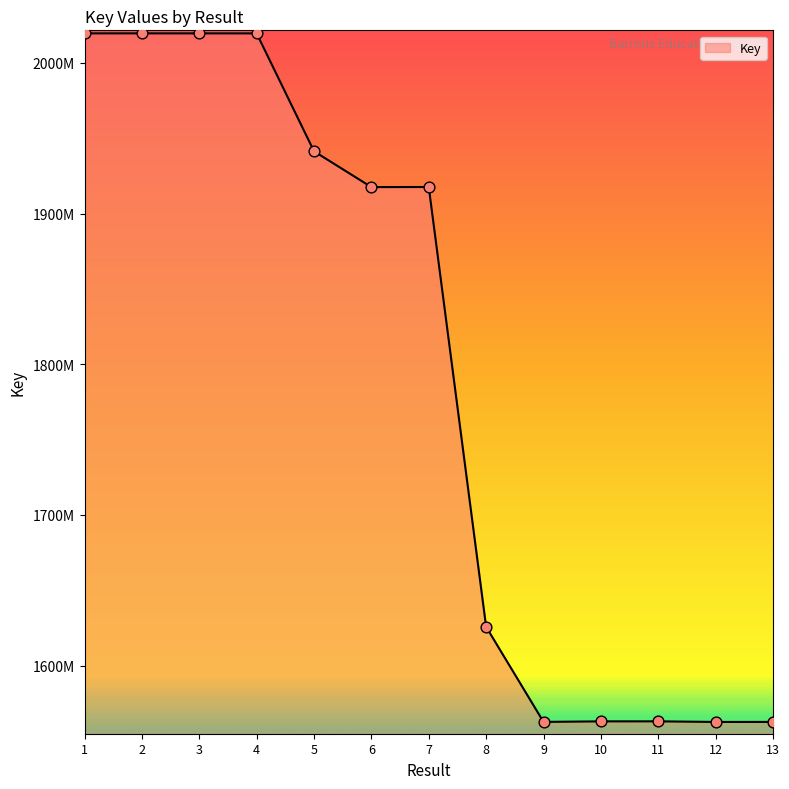

What is the ratio of the value at 5 to the value at 7?

1.0